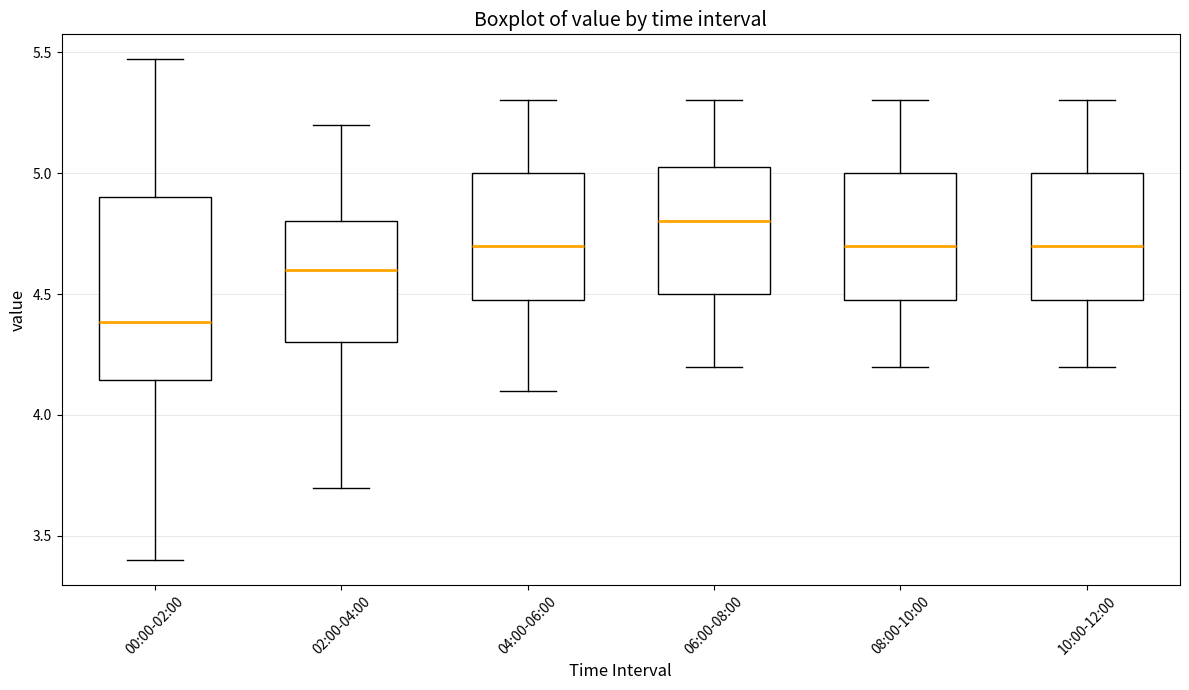

Which box's median line is the highest?

06:00-08:00